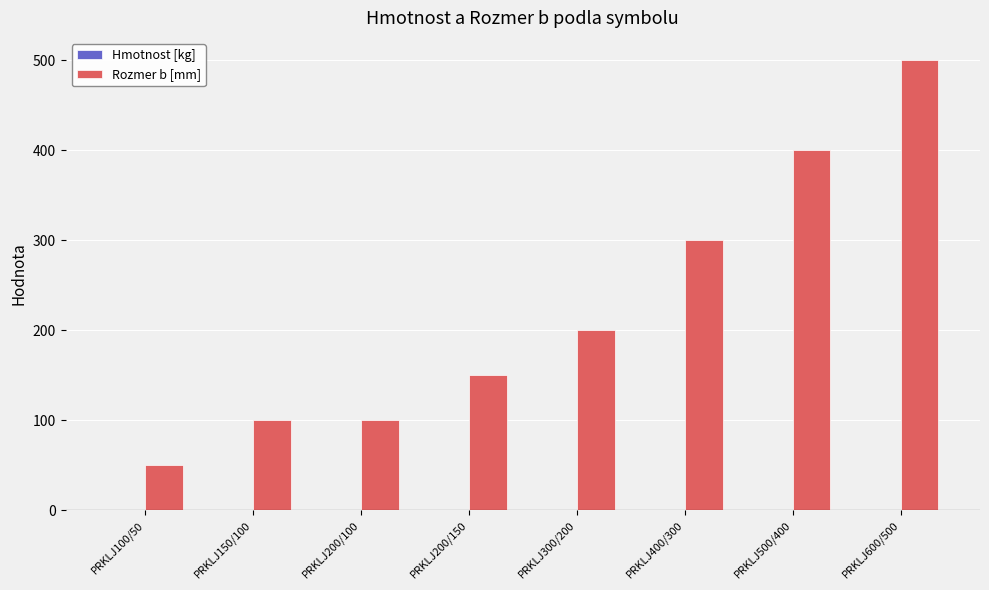

What is the maximum value shown in the chart?

500.0